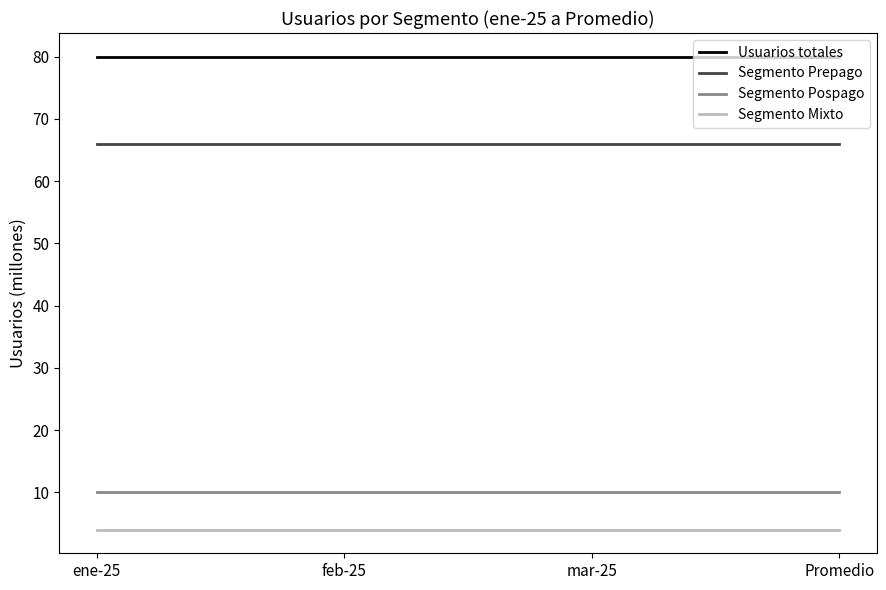

True or false: Segmento Prepago has a value of 102 at ene-25.

False